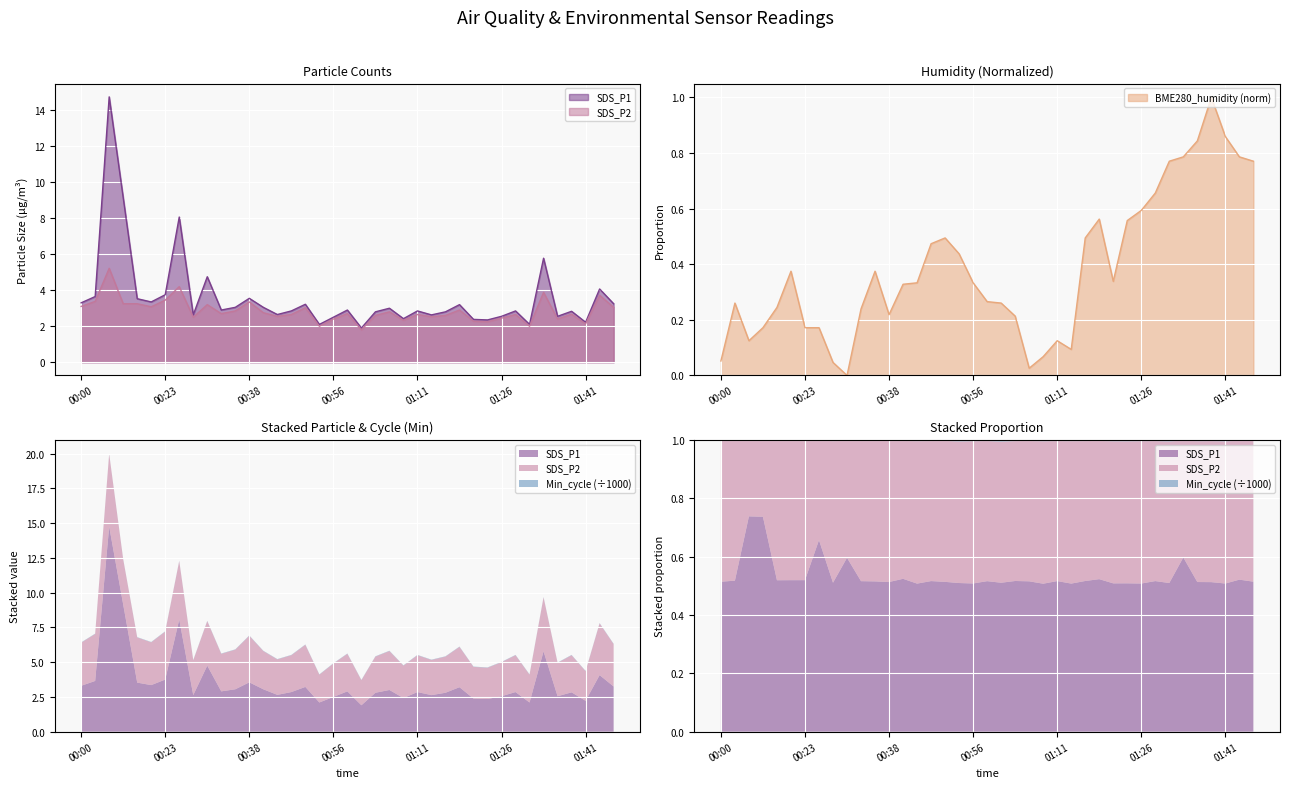

Is it true that SDS_P2 equals 2.5 at 00:28?

True